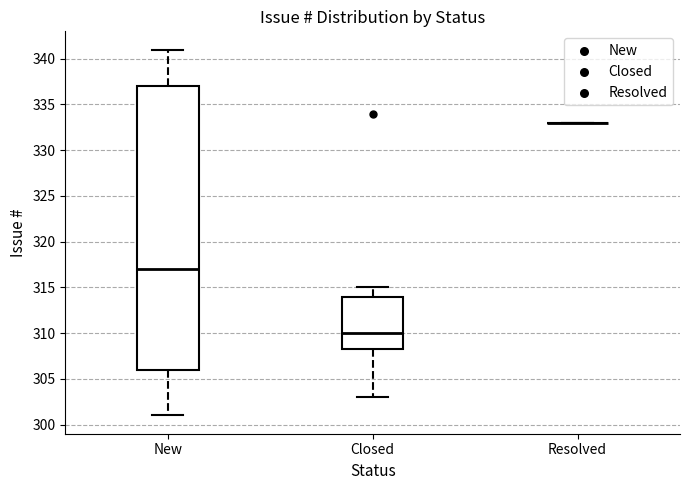

Reading left to right, transcribe this box plot: for each box, give where its median line is, the range the box spans, and where its two whiskers end, as read against the y-axis. The values are not printed on the chart, so give them approximately, as read against the axis.

New: median 317.0, box 306.0 to 337.0, whiskers 301.0 to 341.0
Closed: median 310.0, box 308.5 to 314.0, whiskers 303.0 to 315.0
Resolved: box collapsed to a line at 333.0, whiskers 333.0 to 333.0